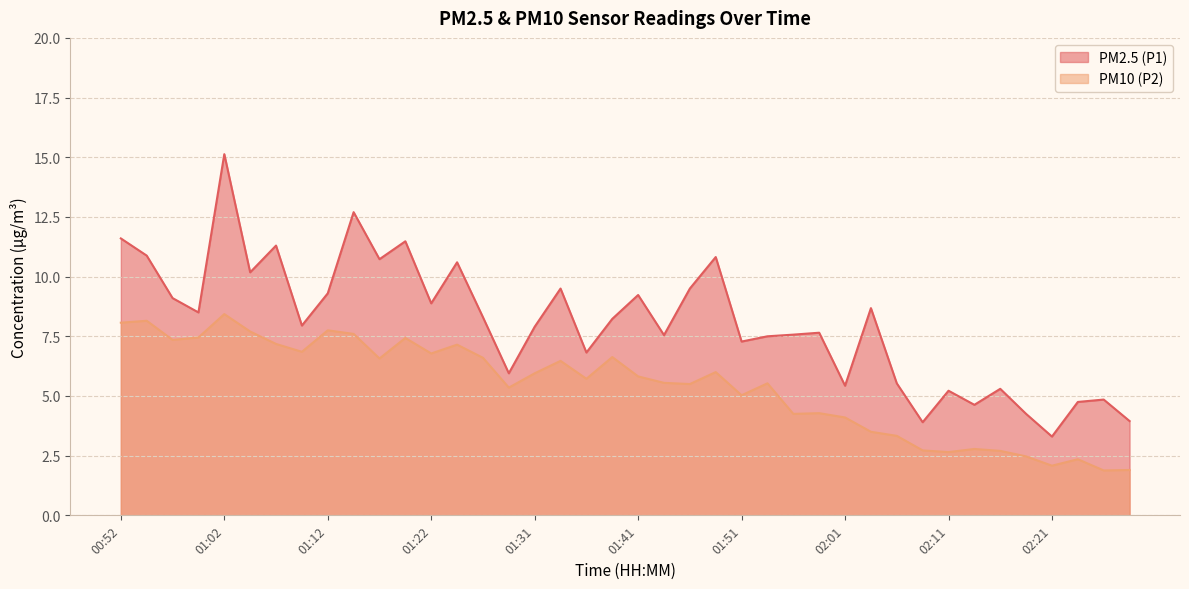

True or false: PM10 (P2) and PM2.5 (P1) cross at least once.

False